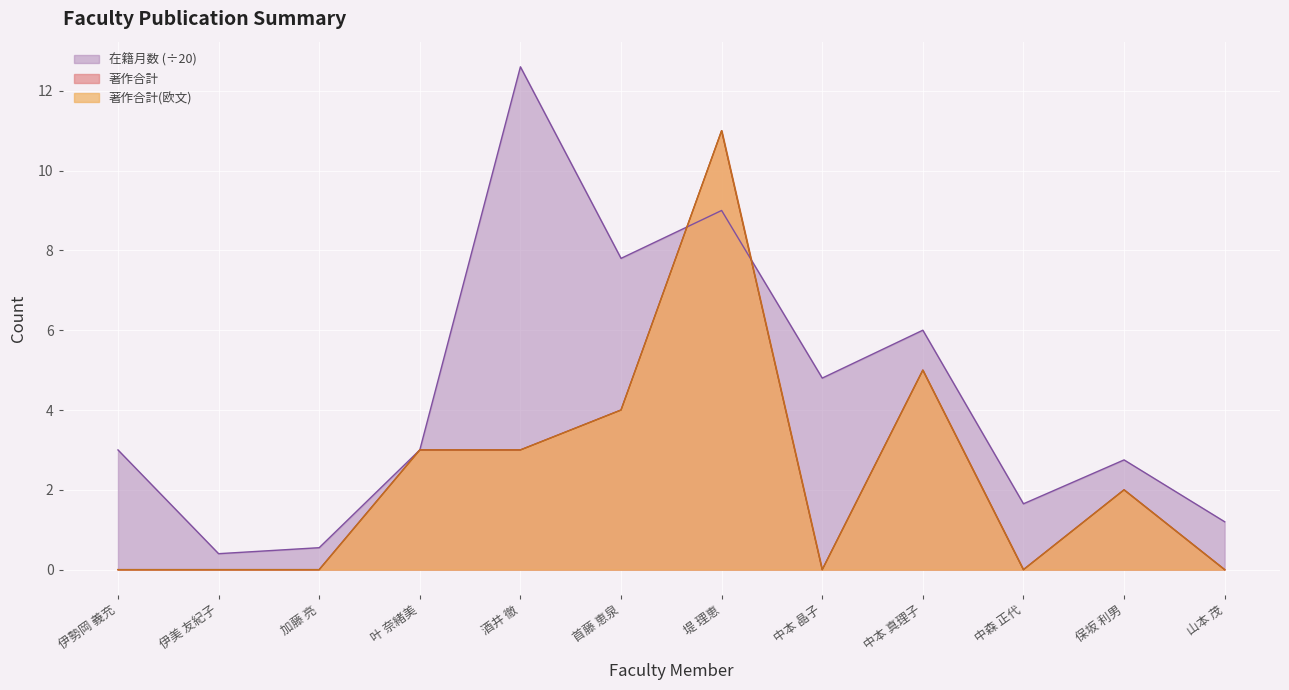

What are all the series names shown in the legend?

在籍月数, 著作合計, 著作合計(欧文)